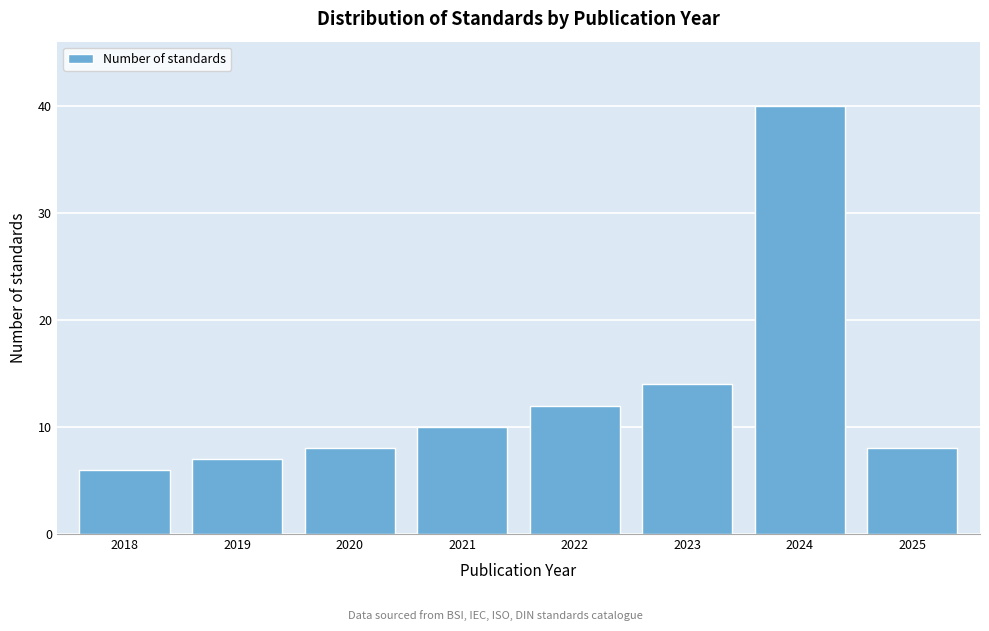

Reading right to left, extract all data points from this chart.

2025=8	2024=40	2023=14	2022=12	2021=10	2020=8	2019=7	2018=6